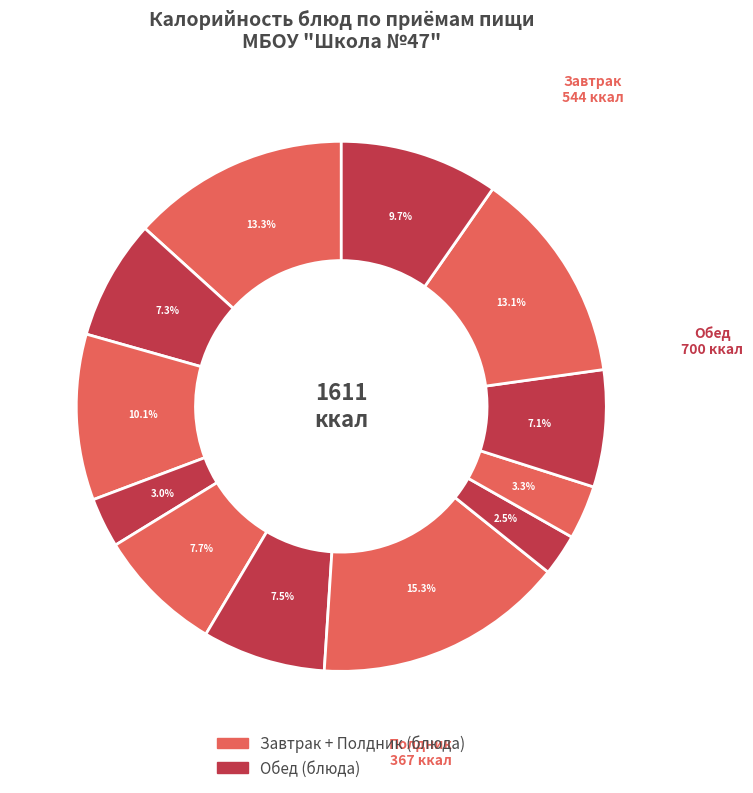

Does any single category account for the majority?

No